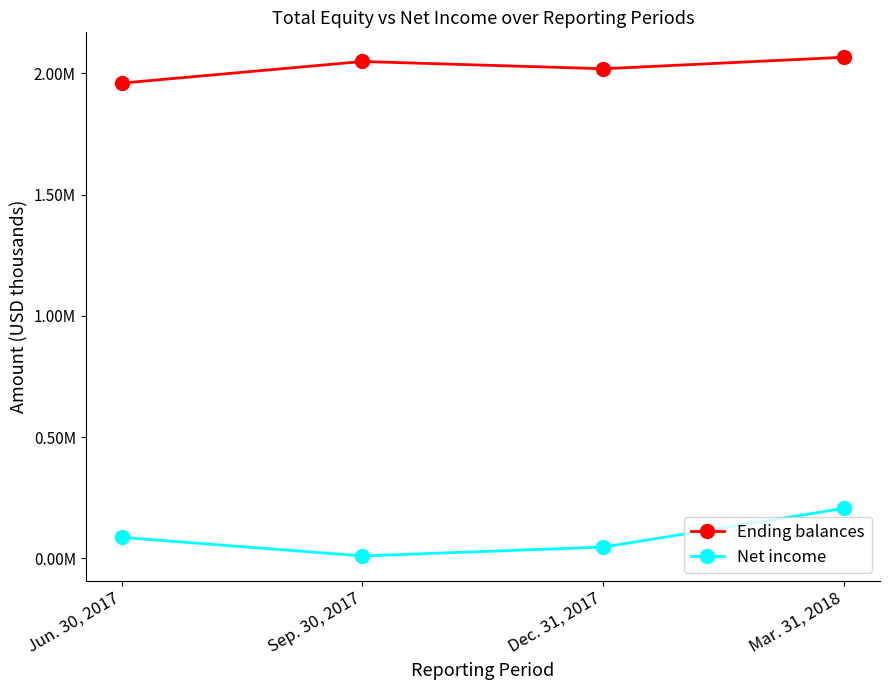

Does the chart have visible grid lines?

No